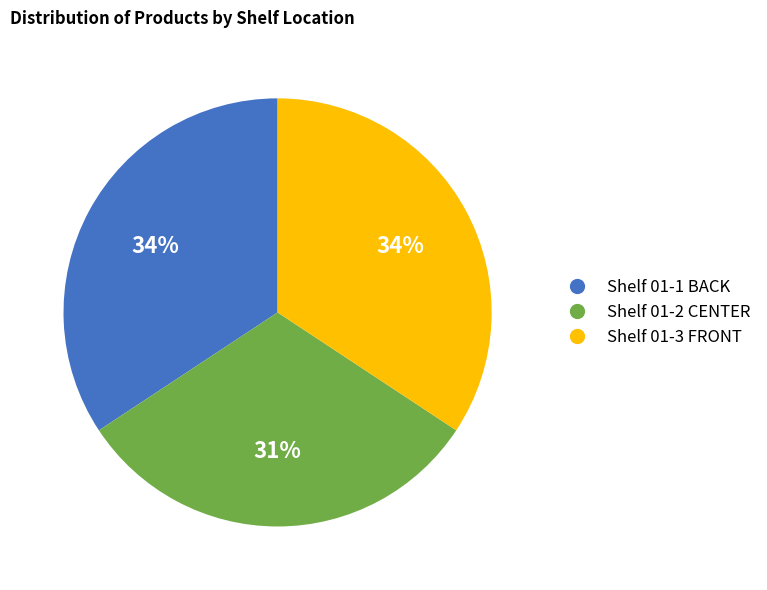

To the nearest percent, what percentage of the pie is Shelf 01-2 CENTER?

31%